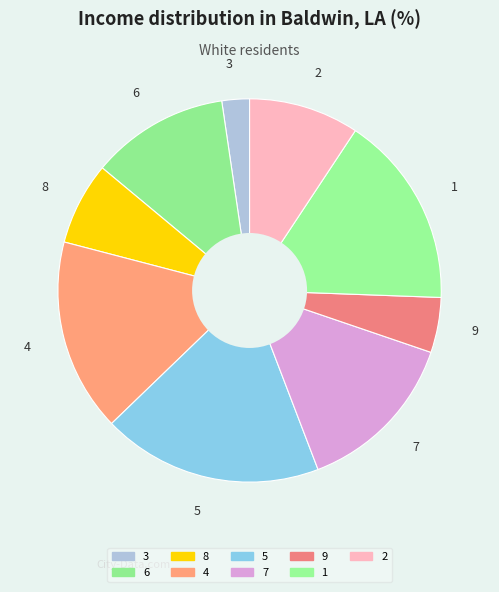

Which slice is the largest?

5